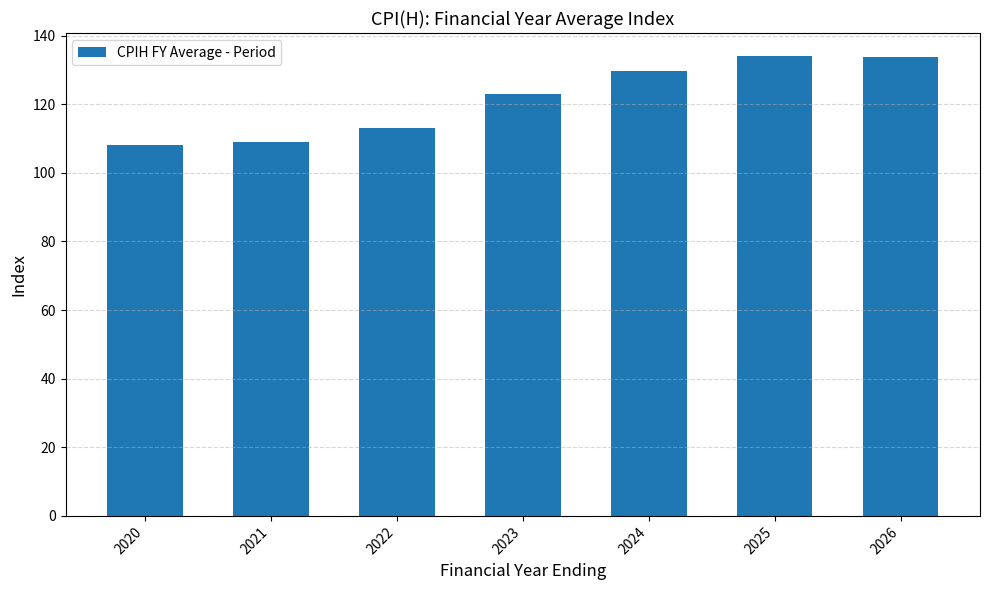

What is the ratio of the value at 2023 to the value at 2020?

1.1